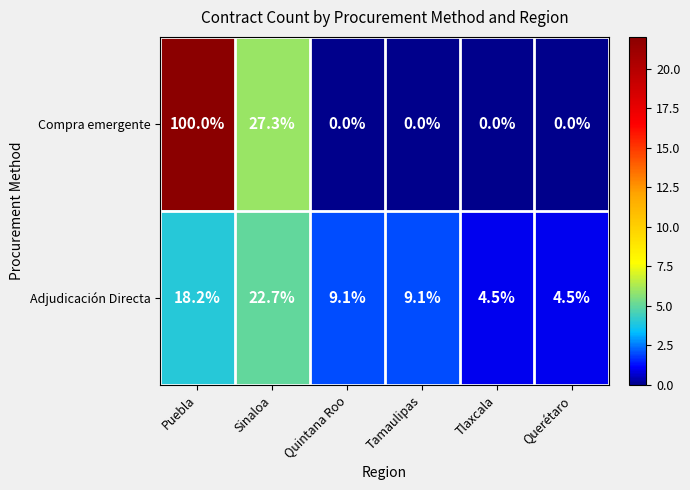

At how many categories does at least one series exceed 8?

4